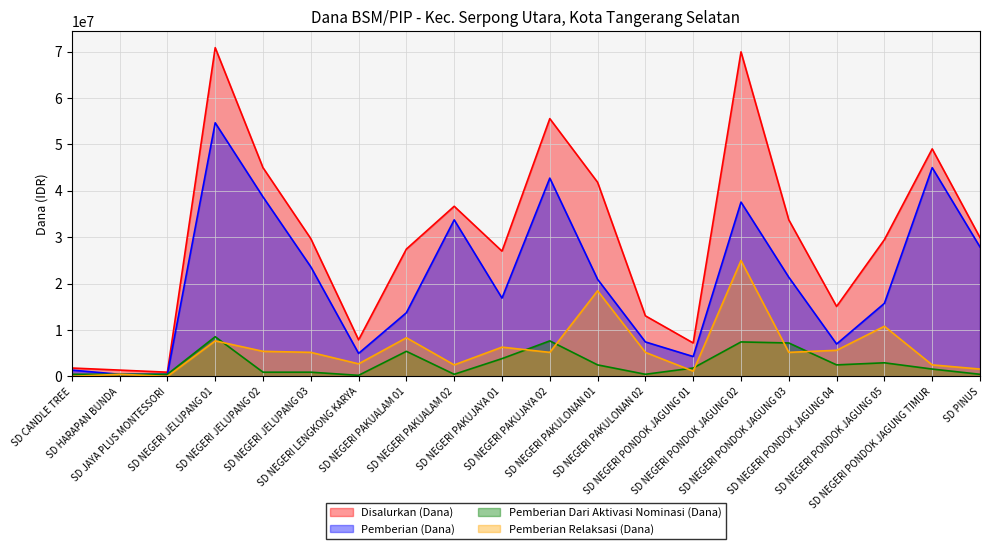

Between SD JAYA PLUS MONTESSORI and SD NEGERI PONDOK JAGUNG 02, which series saw the biggest shift?

Disalurkan (Dana)